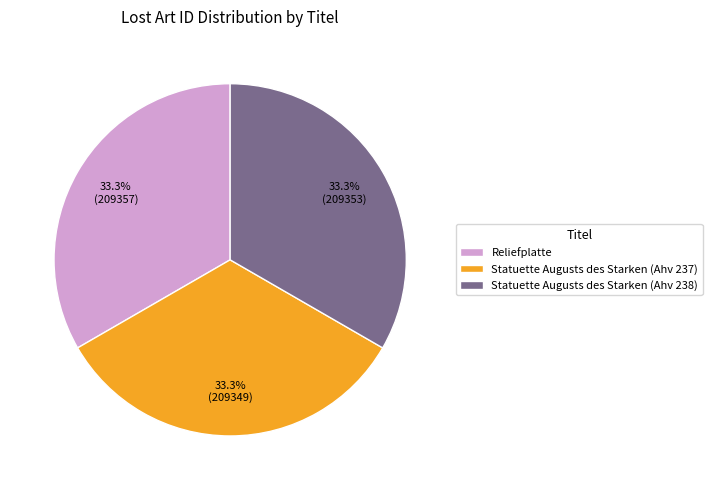

The Reliefplatte slice represents 27% of the pie. True or false?

False